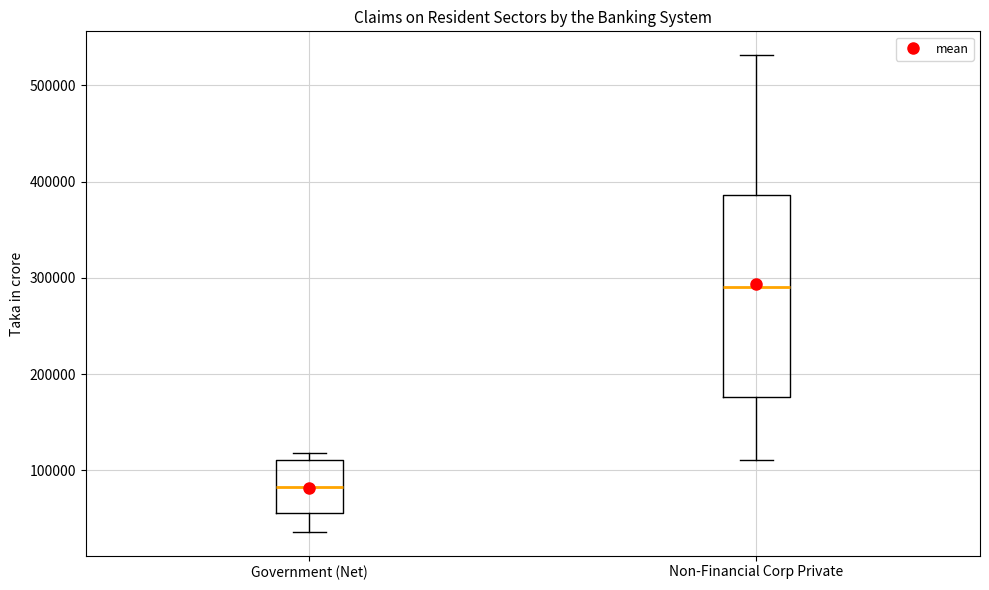

Comparing the boxes themselves (not the whiskers), which one is the tallest?

Non-Financial Corp Private